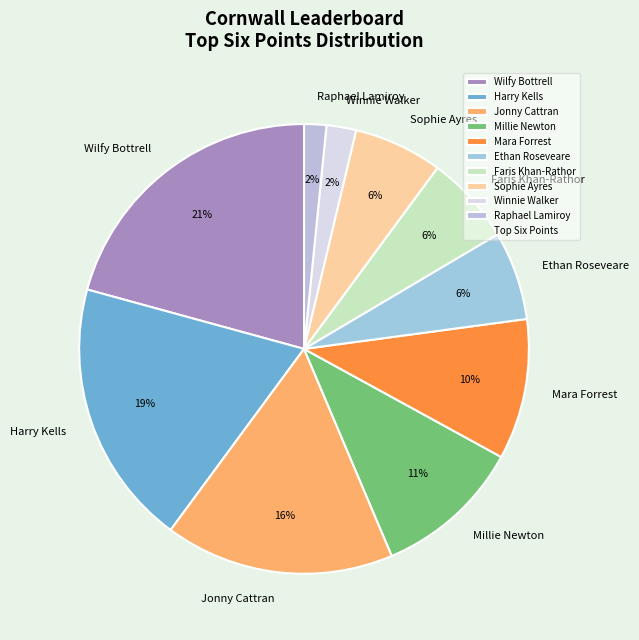

Is there any slice that represents more than half of the pie?

No